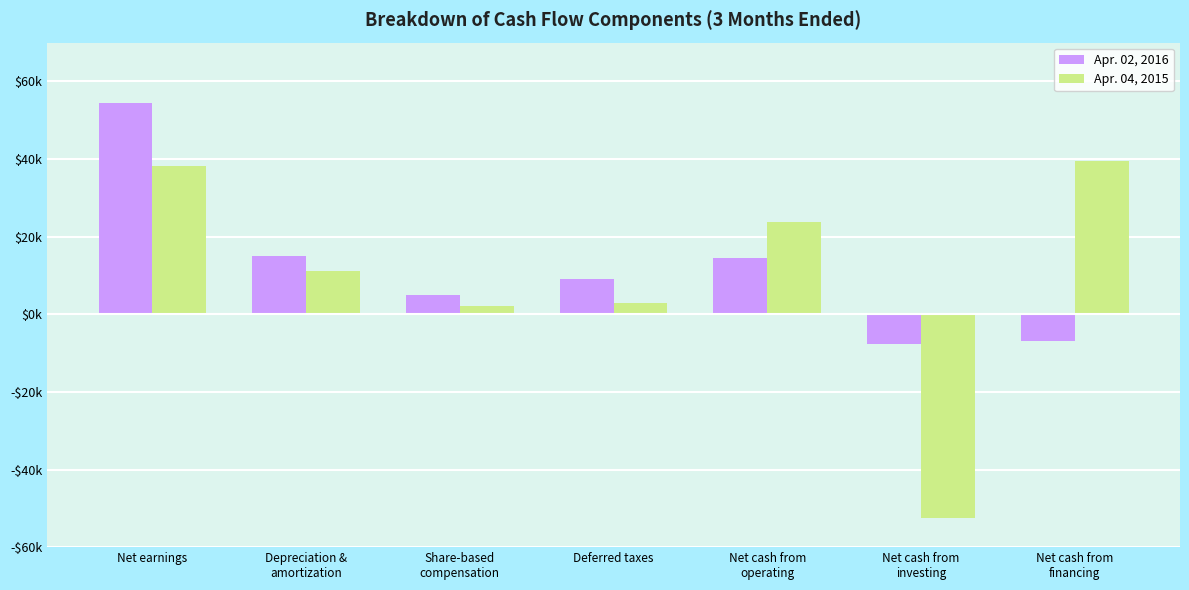

What position from the left is Share-based
compensation?

3